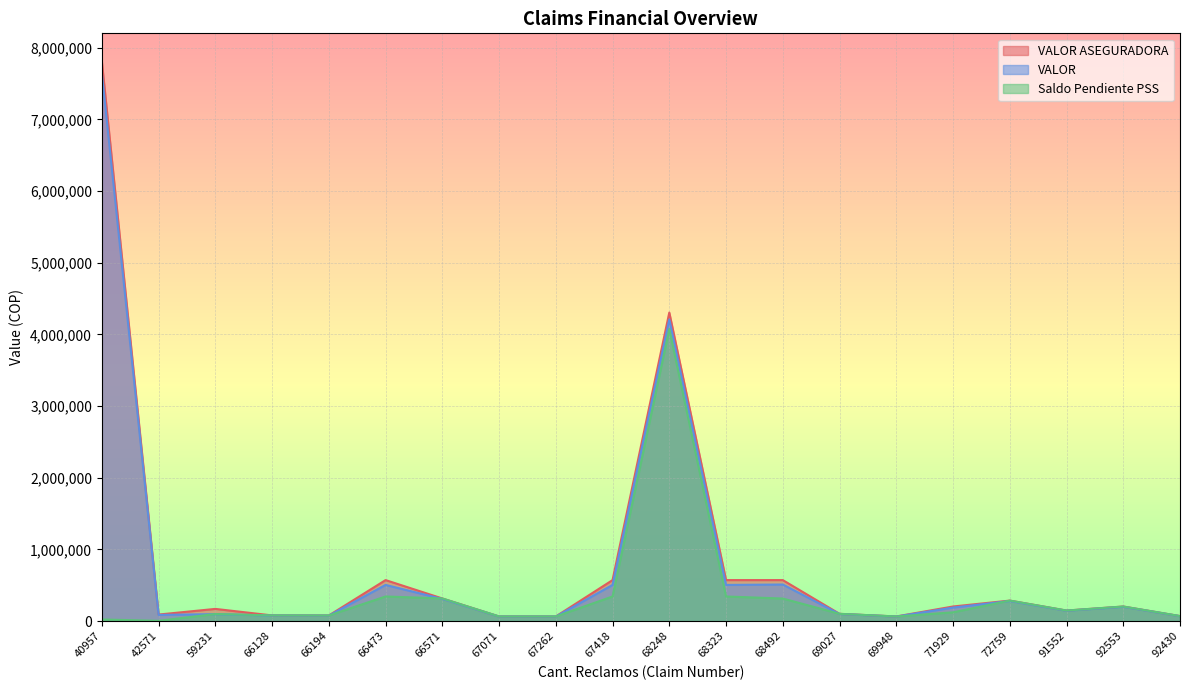

True or false: VALOR has a value of 89040 at 67071.

False